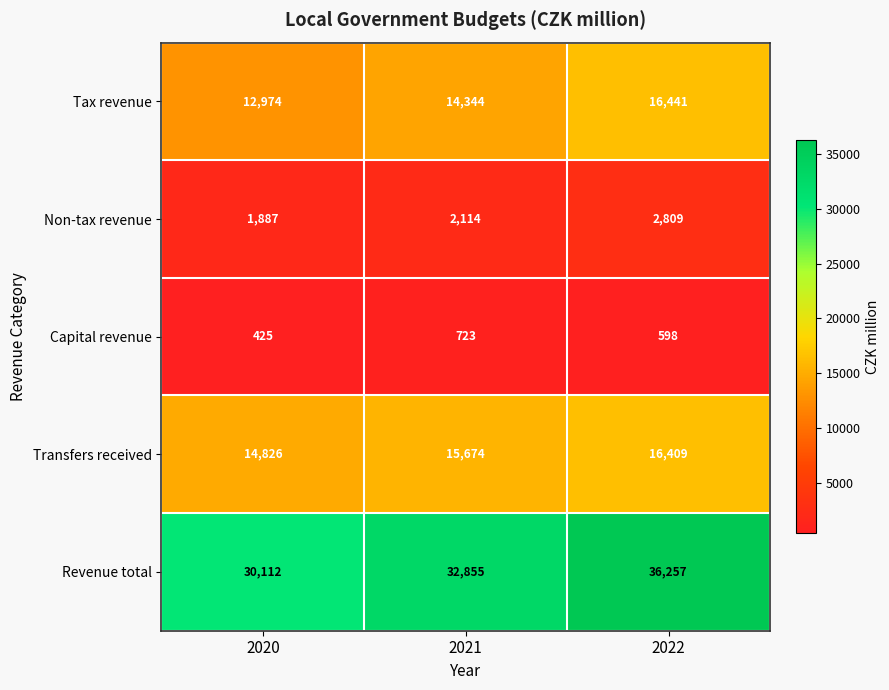

Where is Tax revenue nearest to the value 14707?

2021